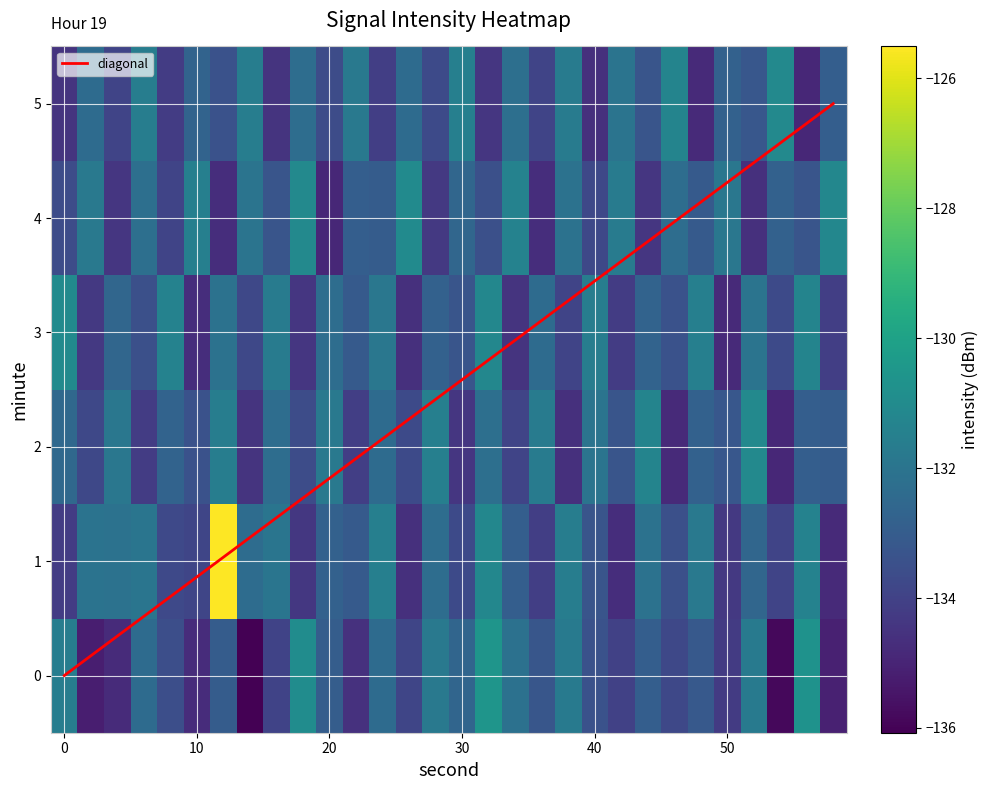

What is the sum of all 2 values?

-3990.1